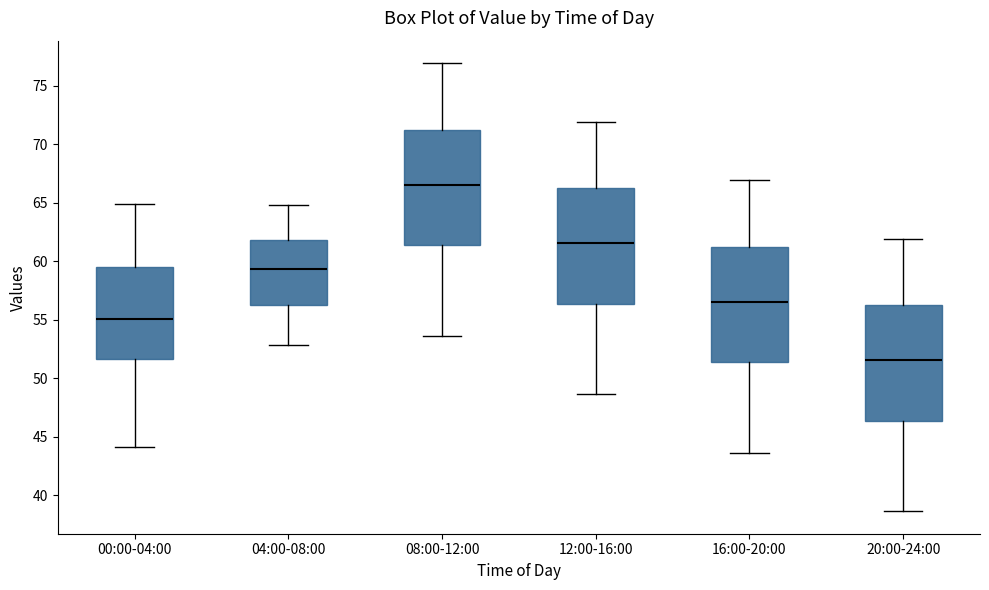

Where does the lower whisker of the box for 00:00-04:00 end on the y-axis? The values are not printed on the chart, so give them approximately, as read against the axis.

44.0